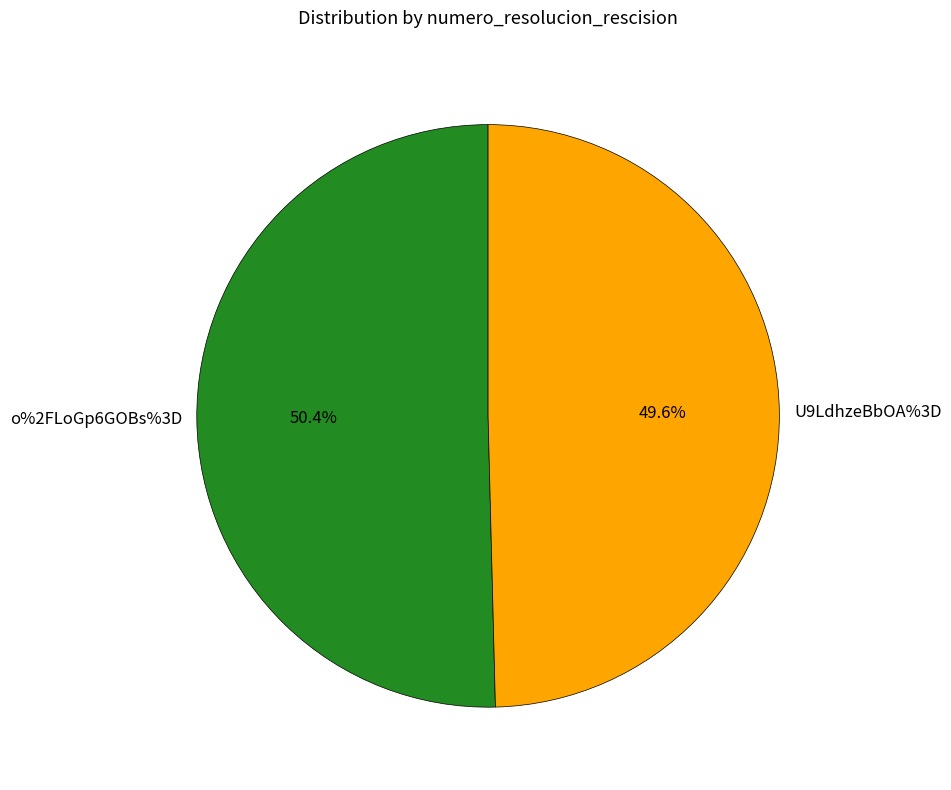

True or false: U9LdhzeBbOA%3D accounts for 56% of the total.

False